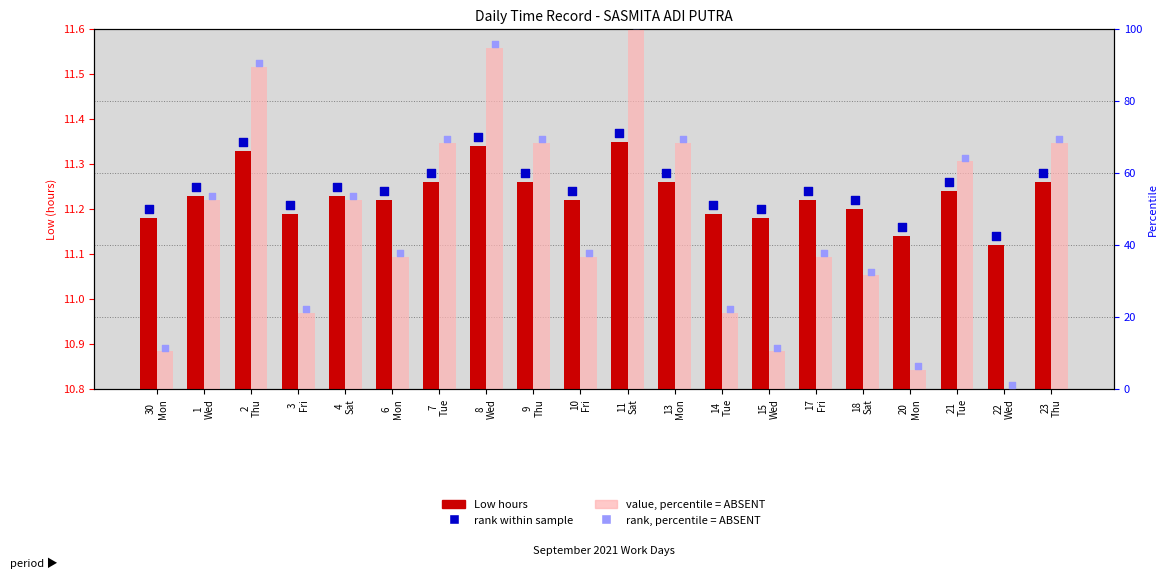

Which series has the widest spread of Y values?

value, percentile rank